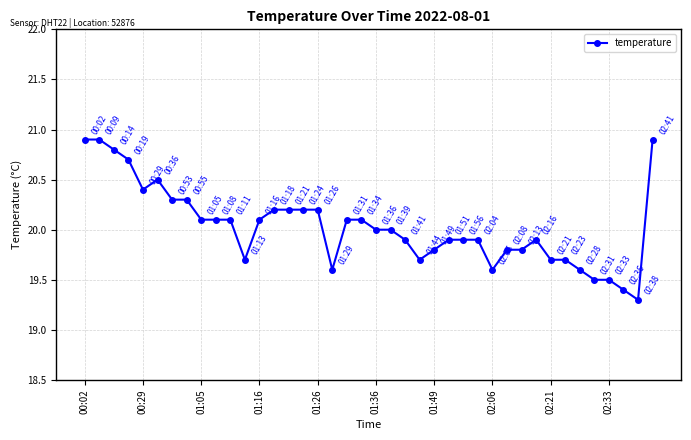

What is the value of the 14th point from the left?

20.2